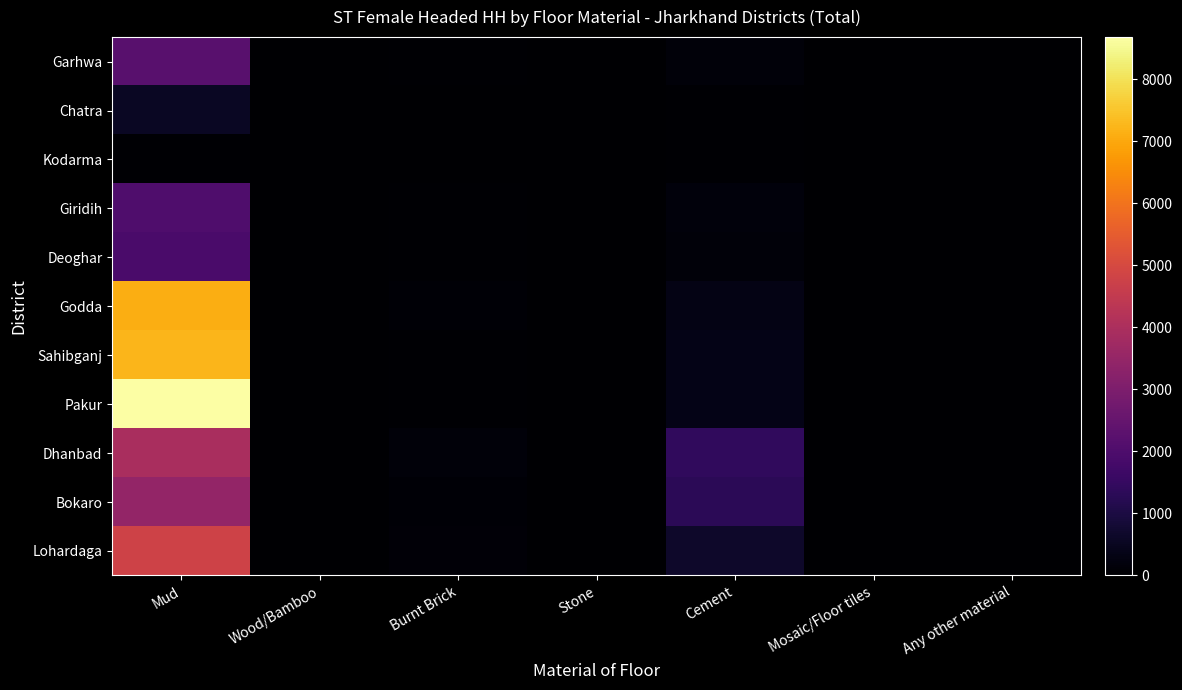

List the series in order of their peak value, highest first.

Pakur, Sahibganj, Godda, Lohardaga, Dhanbad, Bokaro, Garhwa, Giridih, Deoghar, Chatra, Kodarma